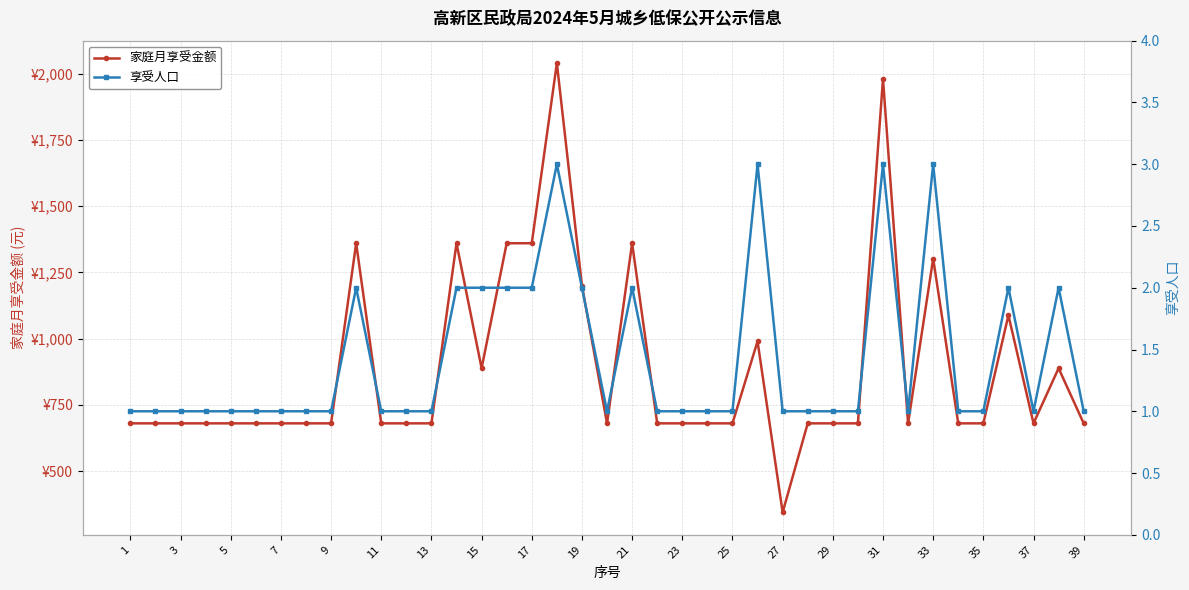

How many lines are shown in the chart?

2